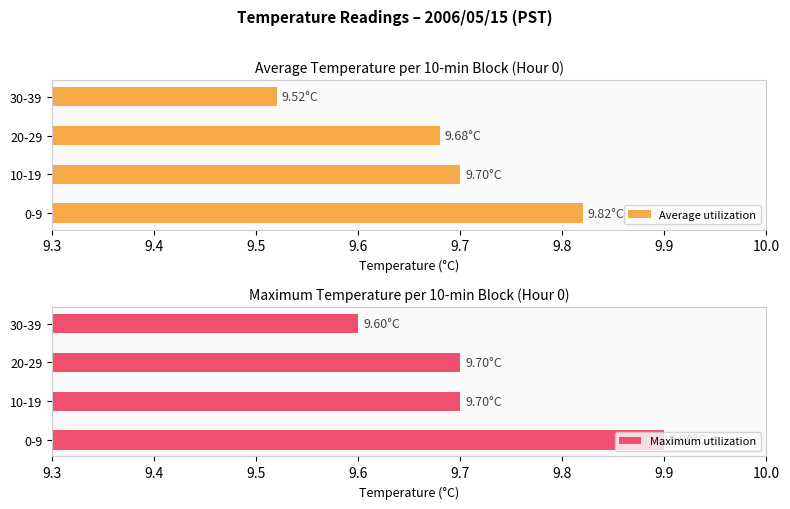

What is the minimum value for Maximum utilization?

9.6